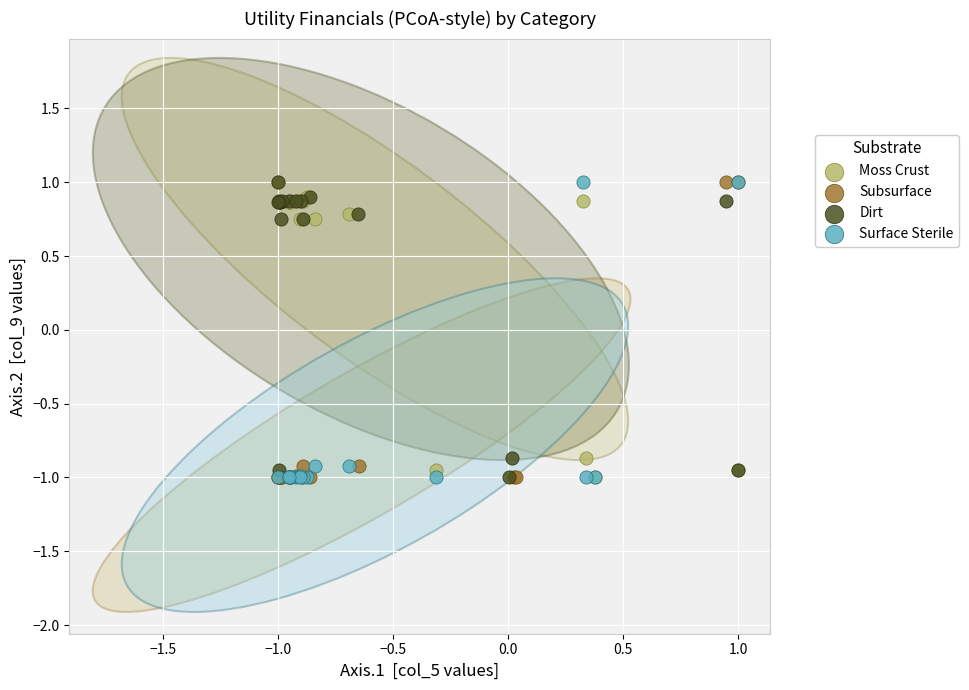

What are all the series names shown in the legend?

Moss Crust, Subsurface, Dirt, Surface Sterile